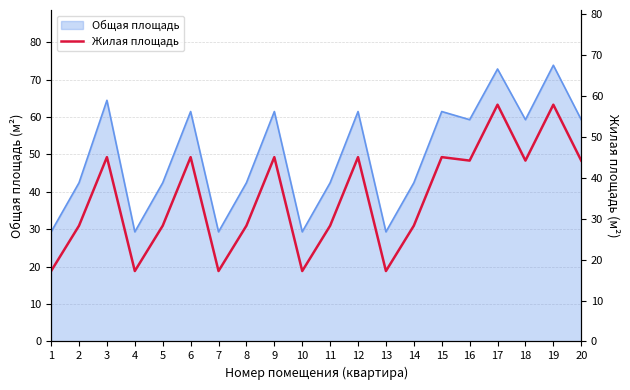

At which category does the data reach its first local valley?

4